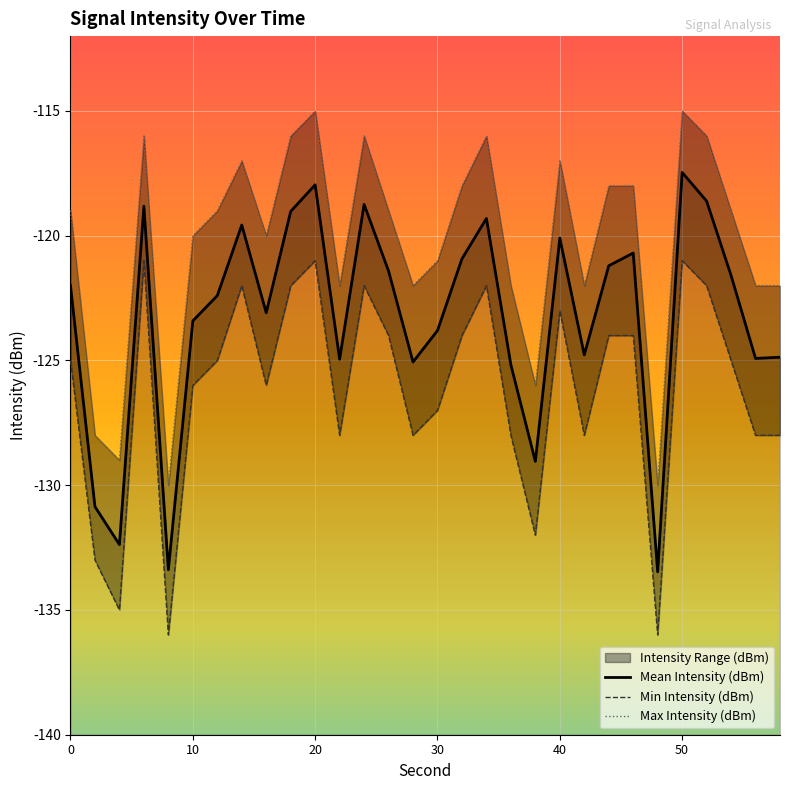

Reading left to right, what are all the values shown in this chart?

Mean Intensity (dBm): -122.0	-130.9	-132.4	-118.8	-133.4	-123.4	-122.4	-119.6	-123.1	-119.0	-118.0	-124.9	-118.7	-121.4	-125.1	-123.8	-120.9	-119.3	-125.2	-129.0	-120.1	-124.8	-121.2	-120.7	-133.5	-117.5	-118.6	-121.6	-124.9	-124.9
Min Intensity (dBm): -125.0	-133.0	-135.0	-121.0	-136.0	-126.0	-125.0	-122.0	-126.0	-122.0	-121.0	-128.0	-122.0	-124.0	-128.0	-127.0	-124.0	-122.0	-128.0	-132.0	-123.0	-128.0	-124.0	-124.0	-136.0	-121.0	-122.0	-125.0	-128.0	-128.0
Max Intensity (dBm): -119.0	-128.0	-129.0	-116.0	-130.0	-120.0	-119.0	-117.0	-120.0	-116.0	-115.0	-122.0	-116.0	-119.0	-122.0	-121.0	-118.0	-116.0	-122.0	-126.0	-117.0	-122.0	-118.0	-118.0	-130.0	-115.0	-116.0	-119.0	-122.0	-122.0